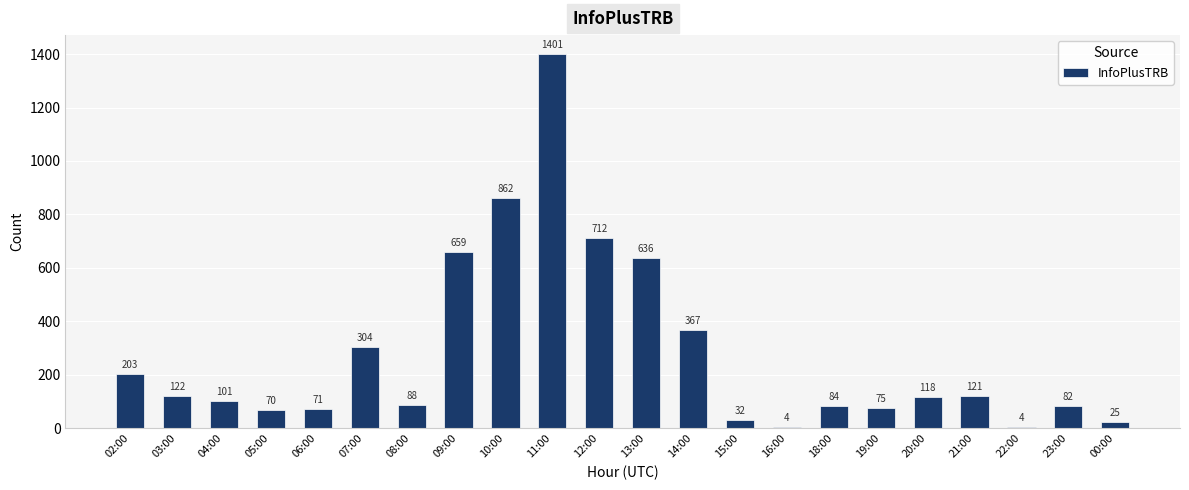

What is the greatest value displayed?

1401